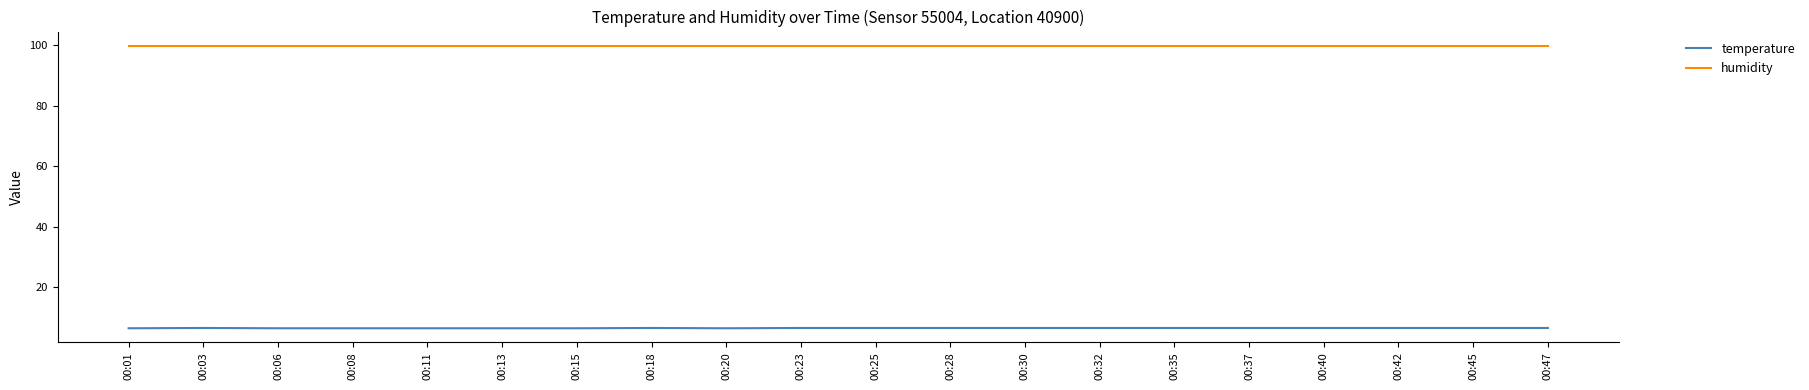

Which series has the largest total across all categories?

humidity